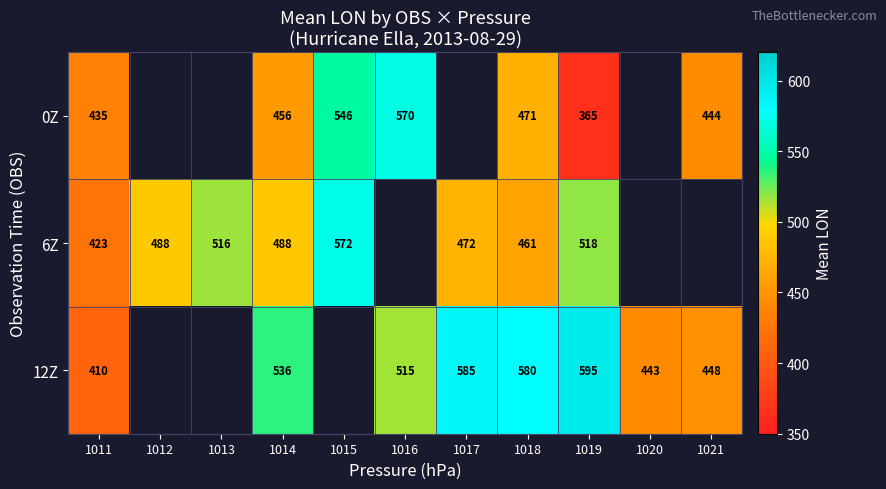

Is the value of 6Z at 1017 greater than the value of 0Z at 1016?

No